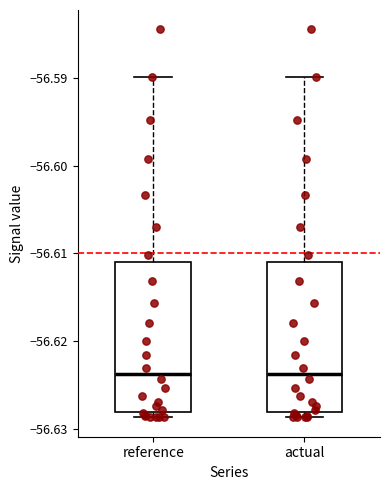

Reading left to right, read every box against the y-axis: the position of its median line, the range the box covers, and the ends of its whiskers. The values are not printed on the chart, so give them approximately, as read against the axis.

reference: median -56.624, box -56.628 to -56.611, whiskers -56.629 to -56.590
actual: median -56.624, box -56.628 to -56.611, whiskers -56.629 to -56.590